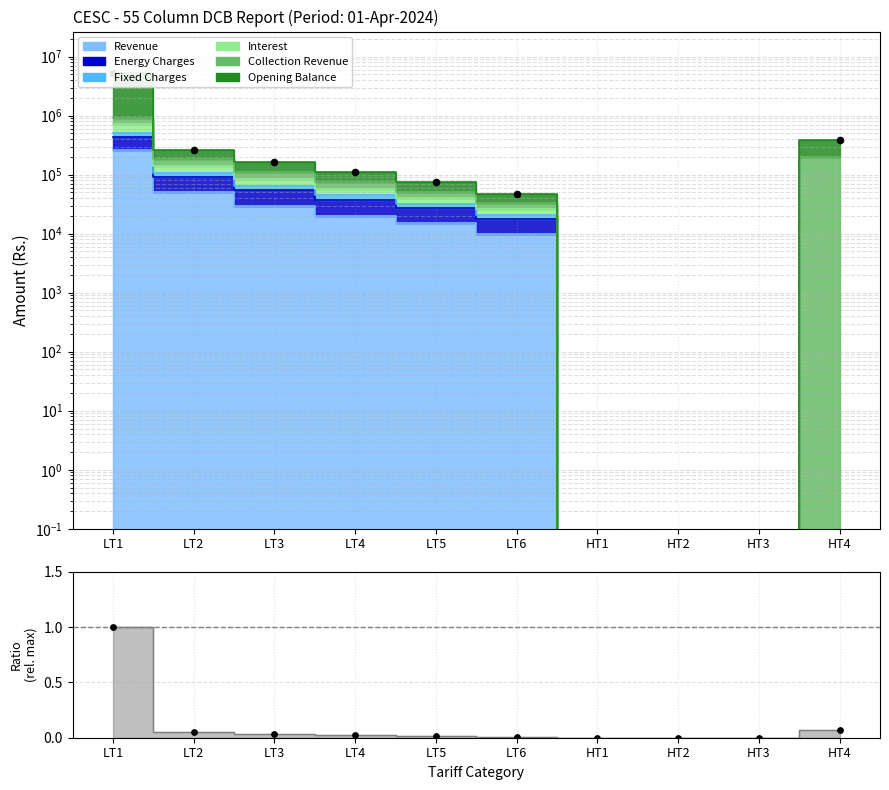

What is the change in value from LT3 to HT1?

-163000.0